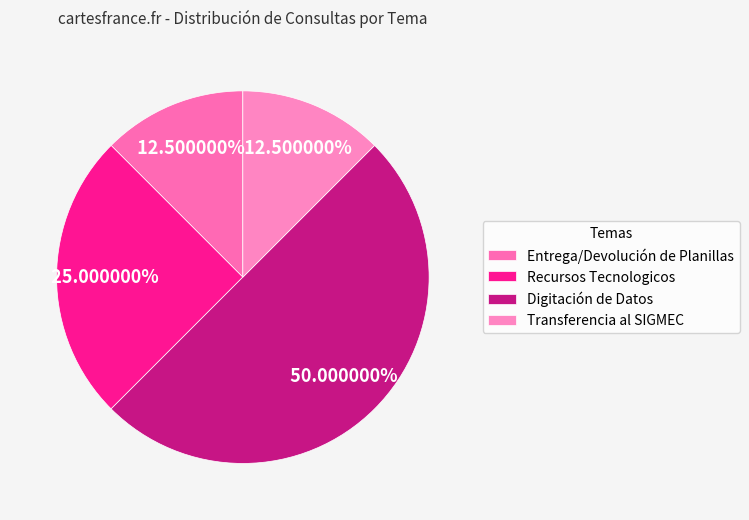

How many slices are in this pie chart?

4